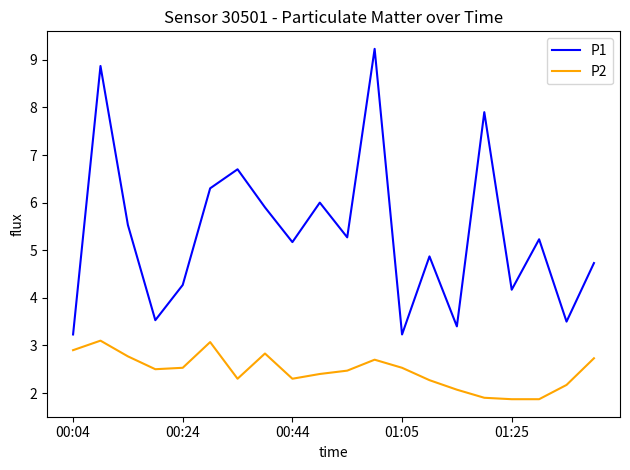

Rank the series by their maximum value, from lowest to highest.

P2, P1